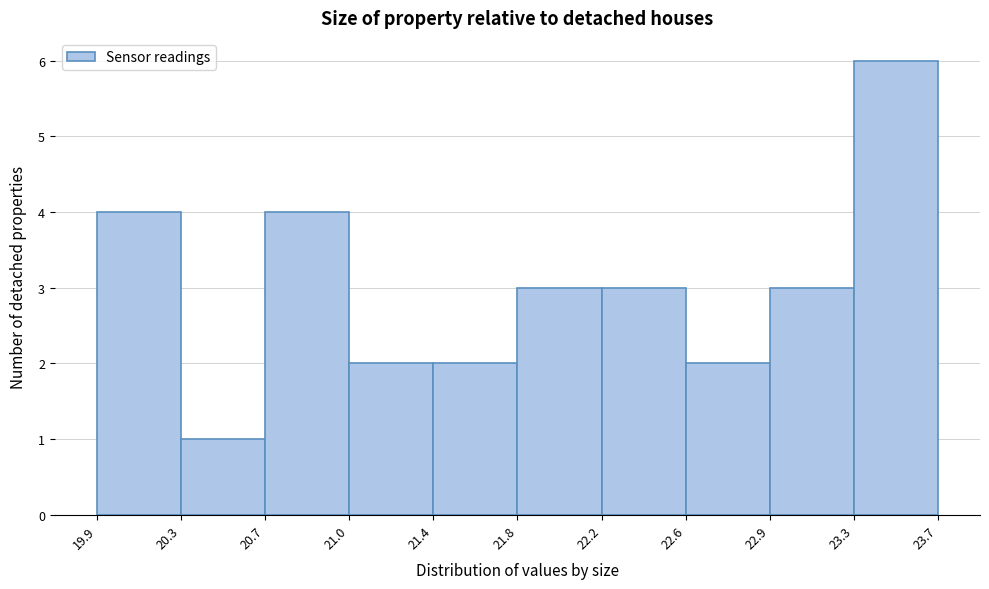

Reading left to right, list every bar in this chart as the range it spans on the x-axis followed by its height. The values are not printed on the chart, so give them approximately, as read against the axis.

19.9 to 20.3: 4
20.3 to 20.7: 1
20.7 to 21.0: 4
21.0 to 21.4: 2
21.4 to 21.8: 2
21.8 to 22.2: 3
22.2 to 22.6: 3
22.6 to 22.9: 2
22.9 to 23.3: 3
23.3 to 23.7: 6